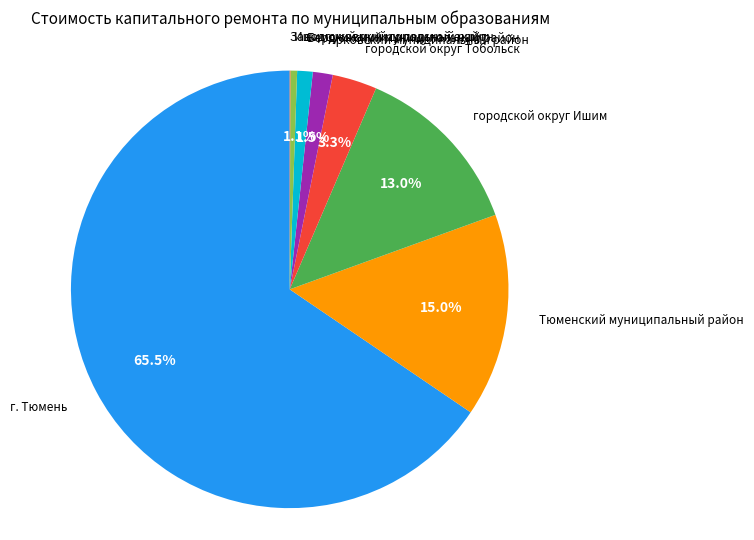

Which category has the smallest portion of the pie?

Заводоуковский городской округ